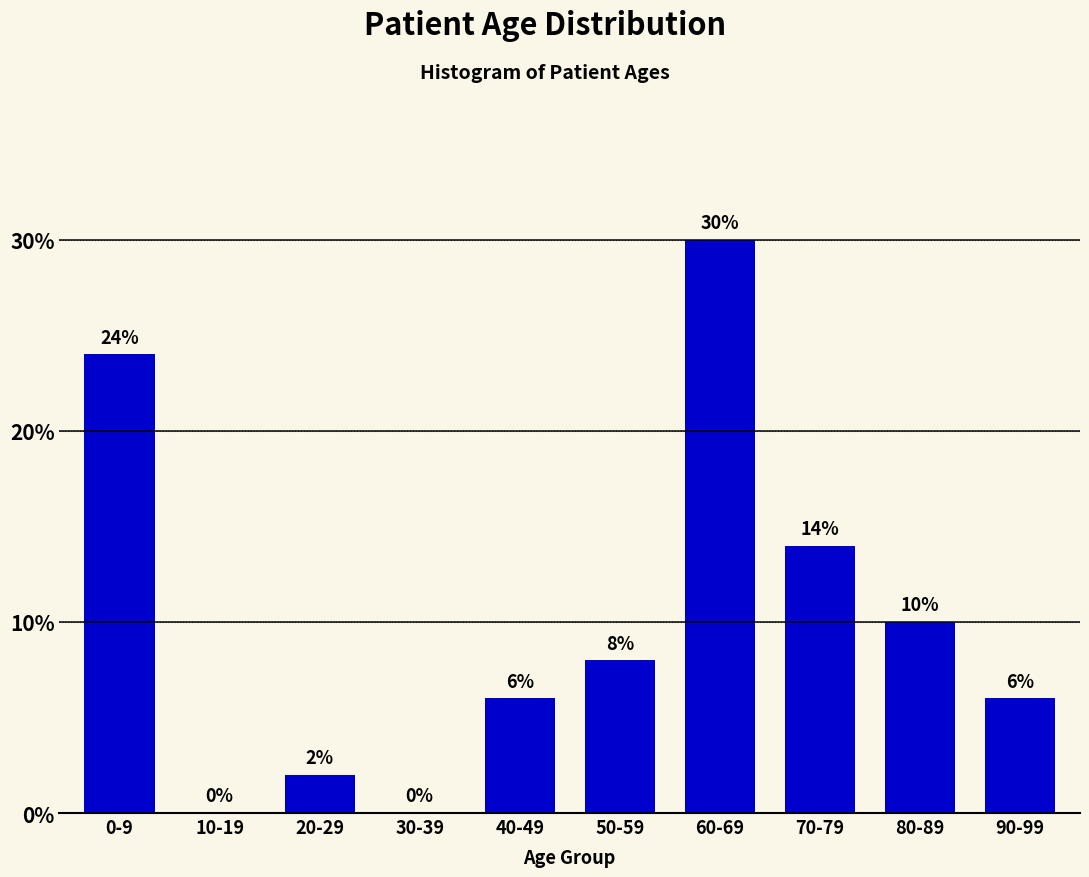

Reading left to right, what are all the values shown in this chart?

0-9=24.0	10-19=0.0	20-29=2.0	30-39=0.0	40-49=6.0	50-59=8.0	60-69=30.0	70-79=14.0	80-89=10.0	90-99=6.0